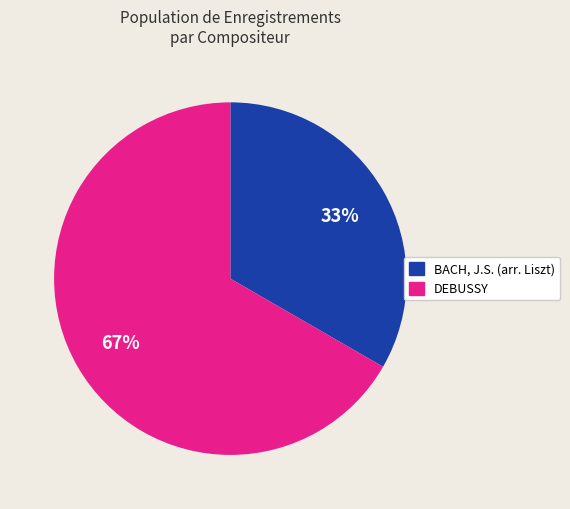

Which category has the biggest portion of the pie?

DEBUSSY